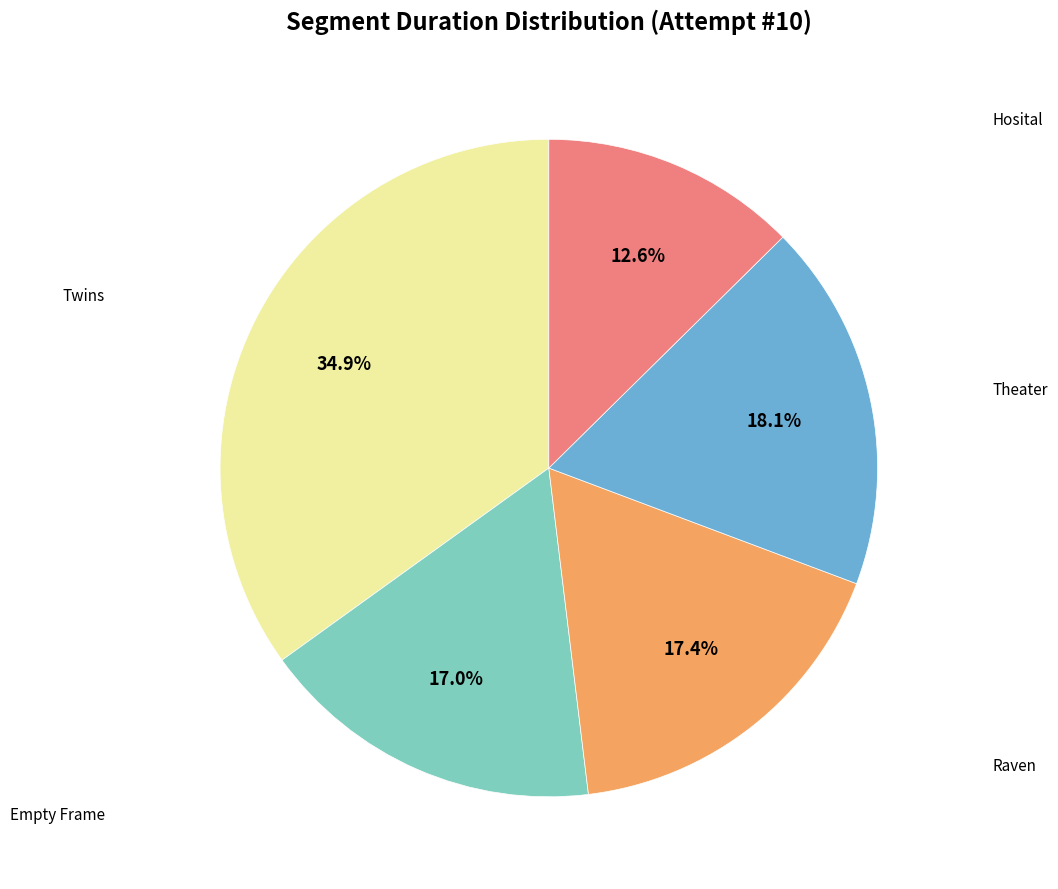

Is there a majority slice in this chart?

No